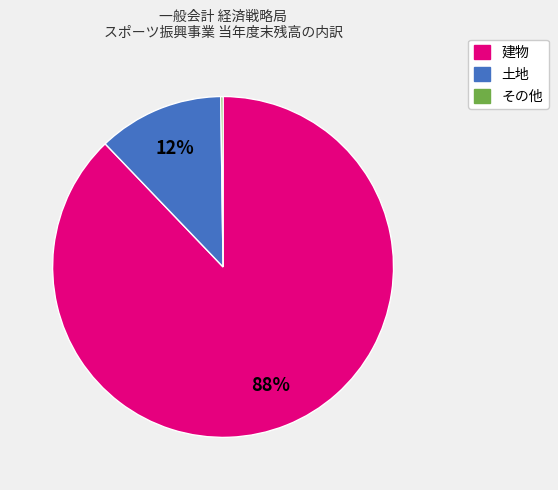

To the nearest percent, what is the difference between the largest and smallest slice percentages?

88%